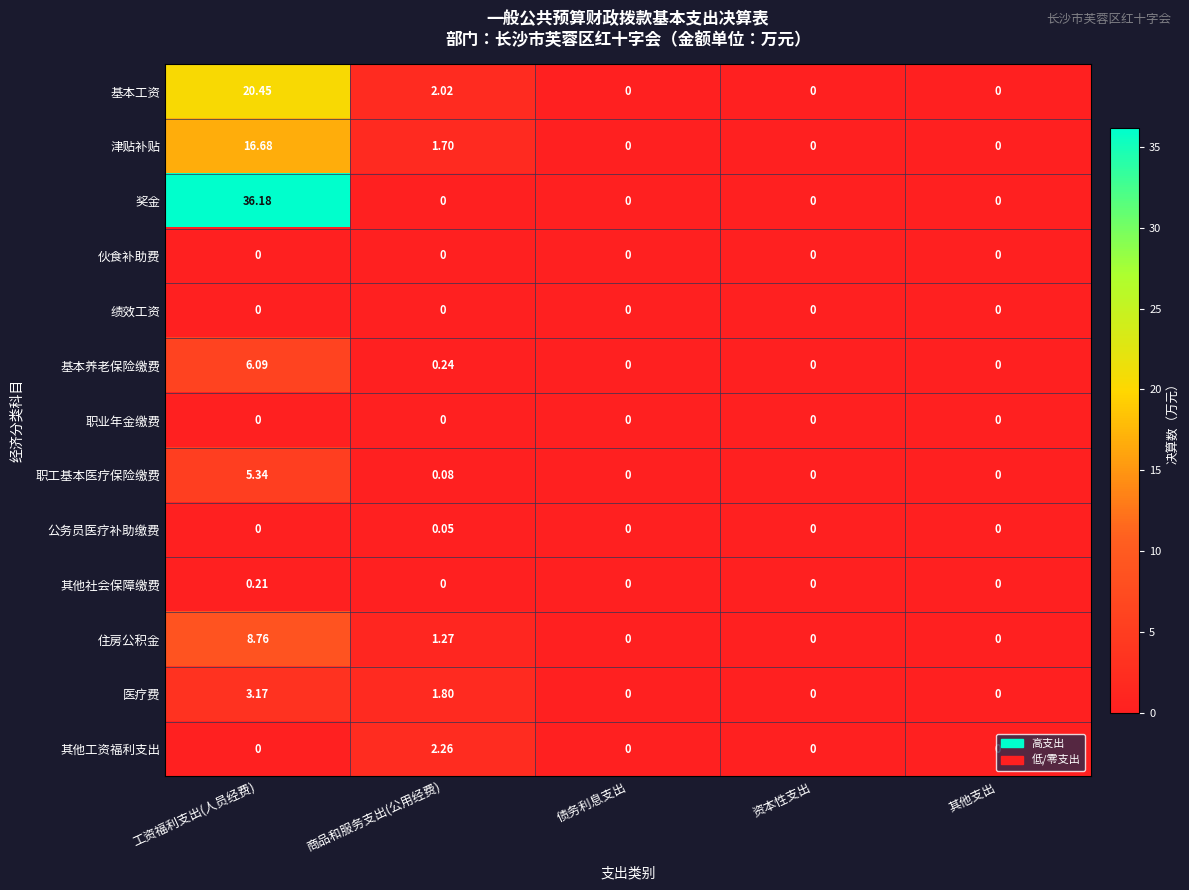

Which series has the largest total across all categories?

奖金